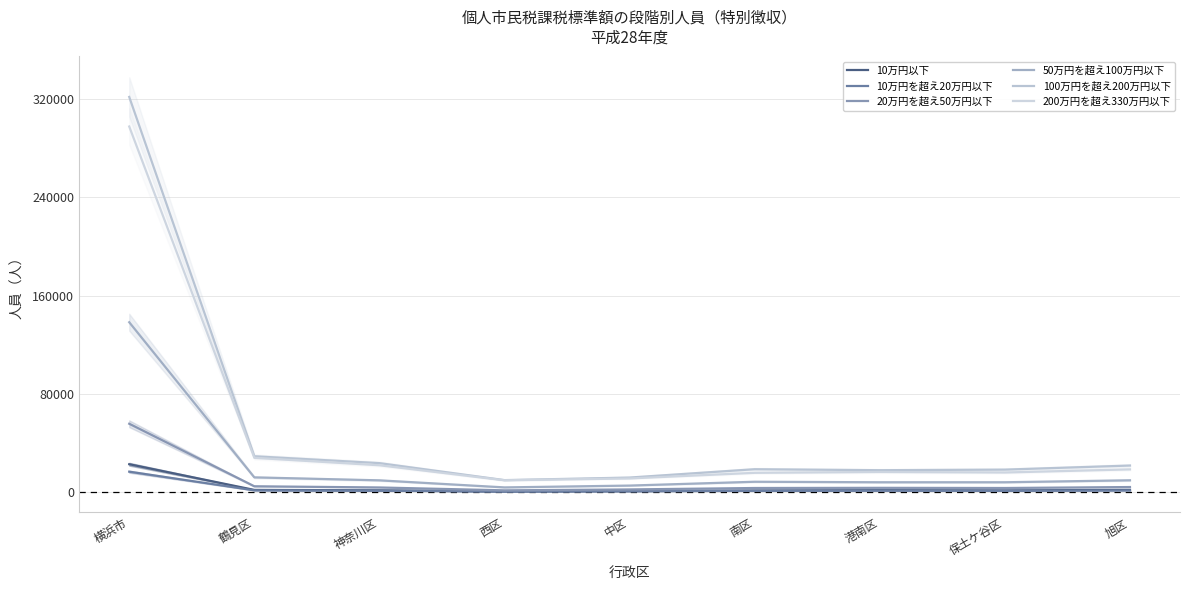

How many interior local valleys does the 20万円を超え50万円以下 series have?

2